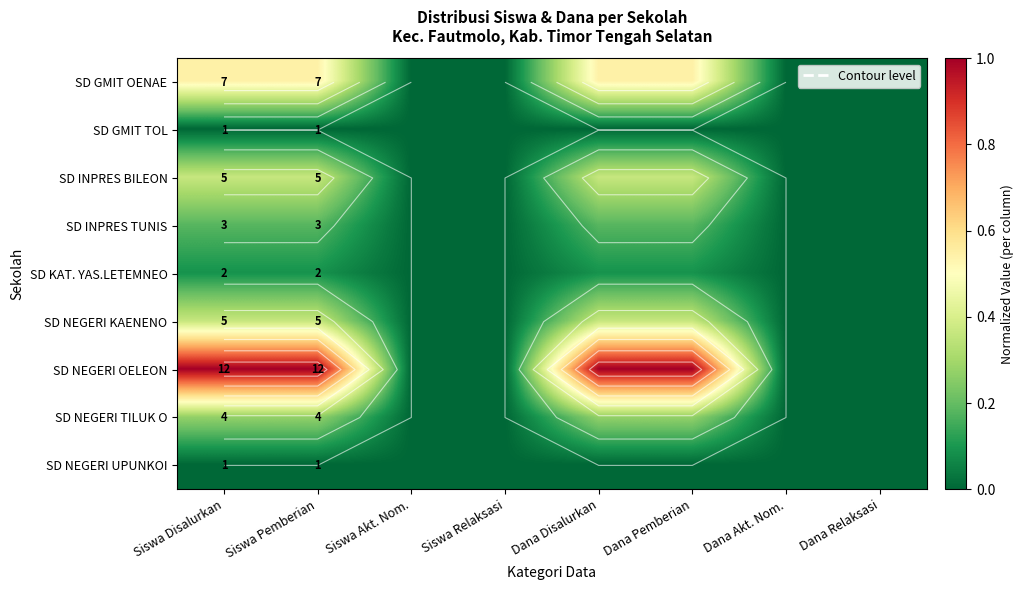

Rank the categories by SD GMIT TOL value from highest to lowest.

Siswa Disalurkan, Siswa Pemberian, Siswa Akt. Nom., Siswa Relaksasi, Dana Disalurkan, Dana Pemberian, Dana Akt. Nom., Dana Relaksasi